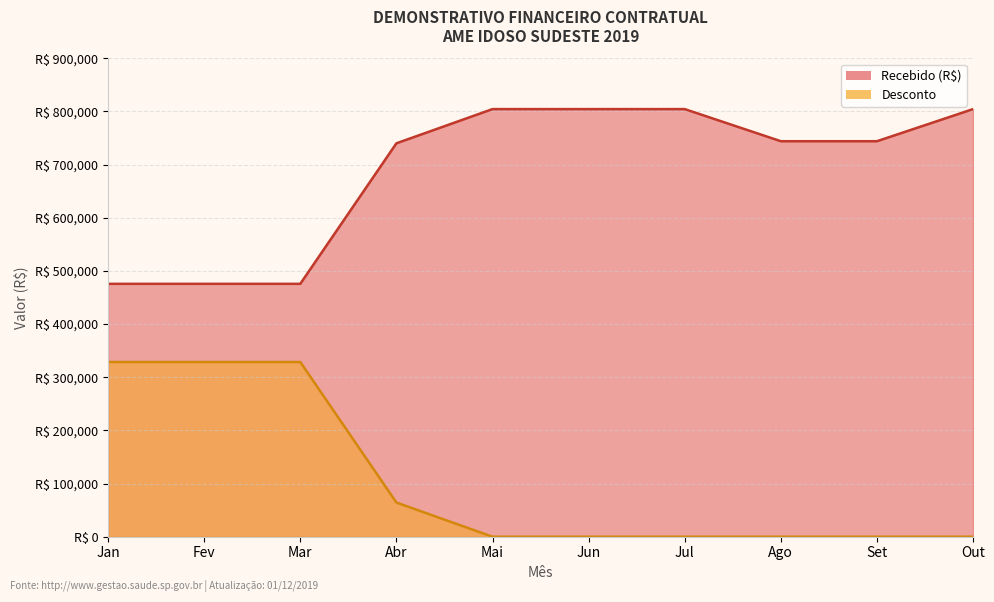

Is it true that Desconto equals 517615.8 at Jan?

False